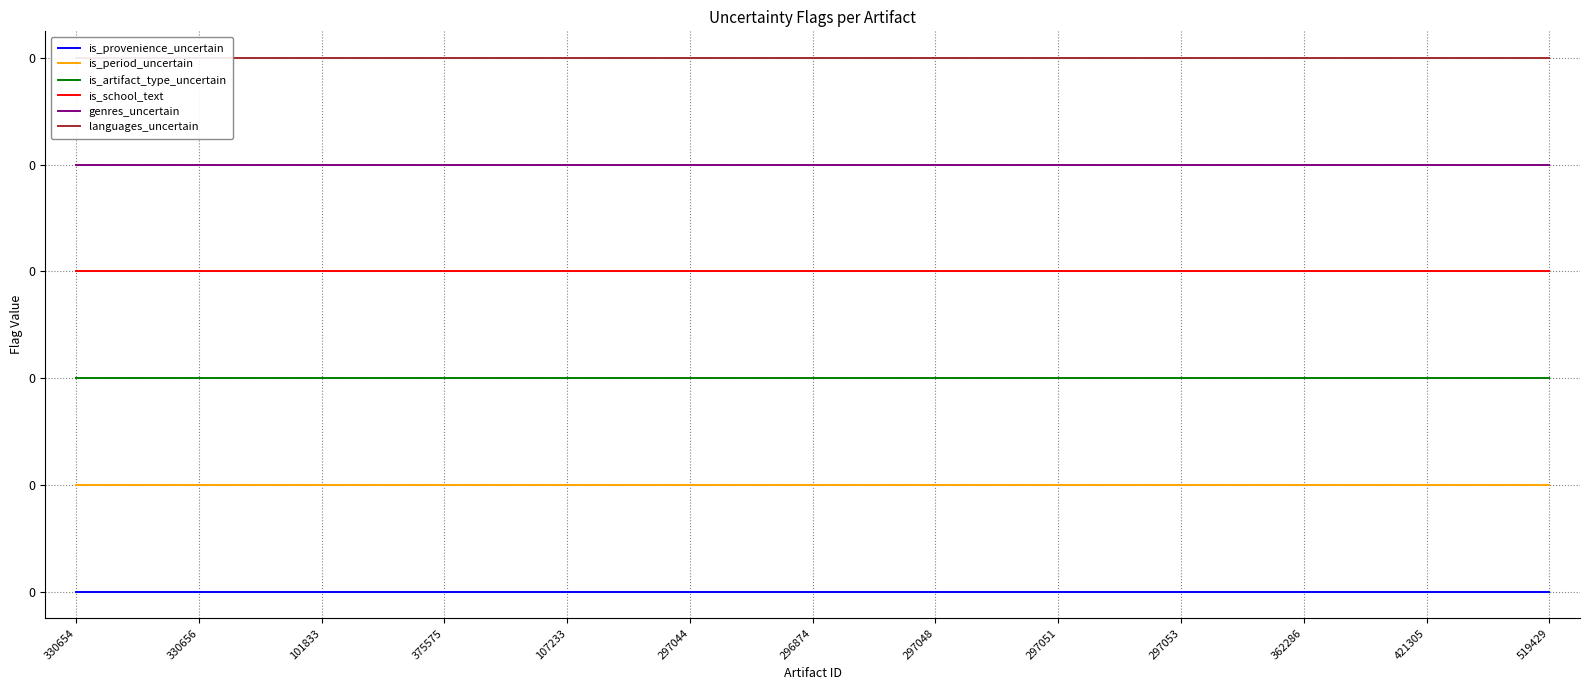

True or false: is_artifact_type_uncertain has a value of 0.0 at 22.

True